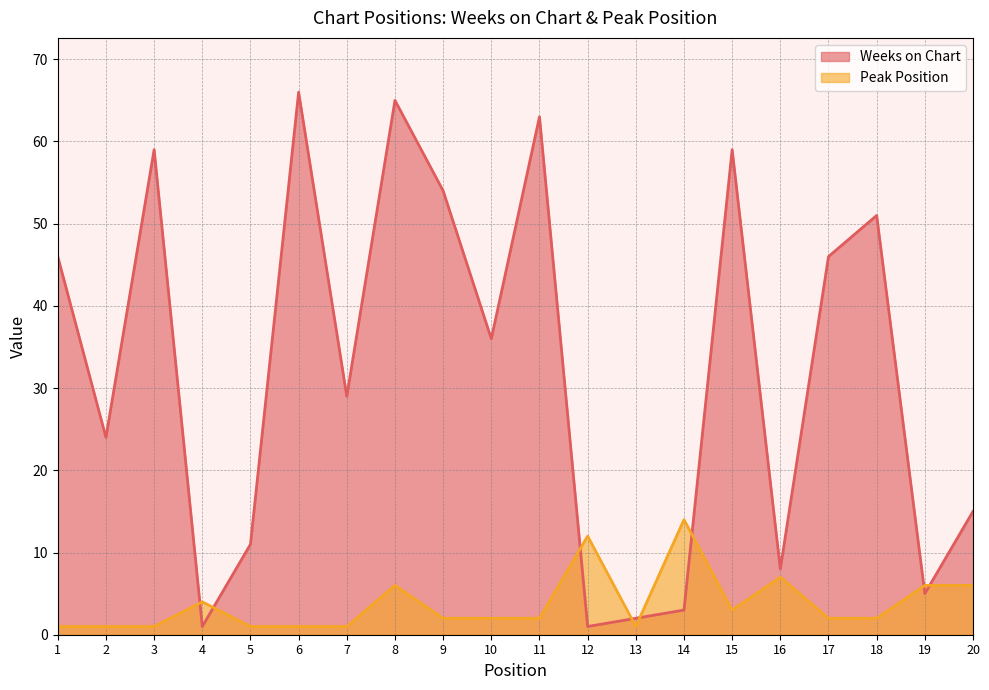

Which category has the lowest value across all series?

4